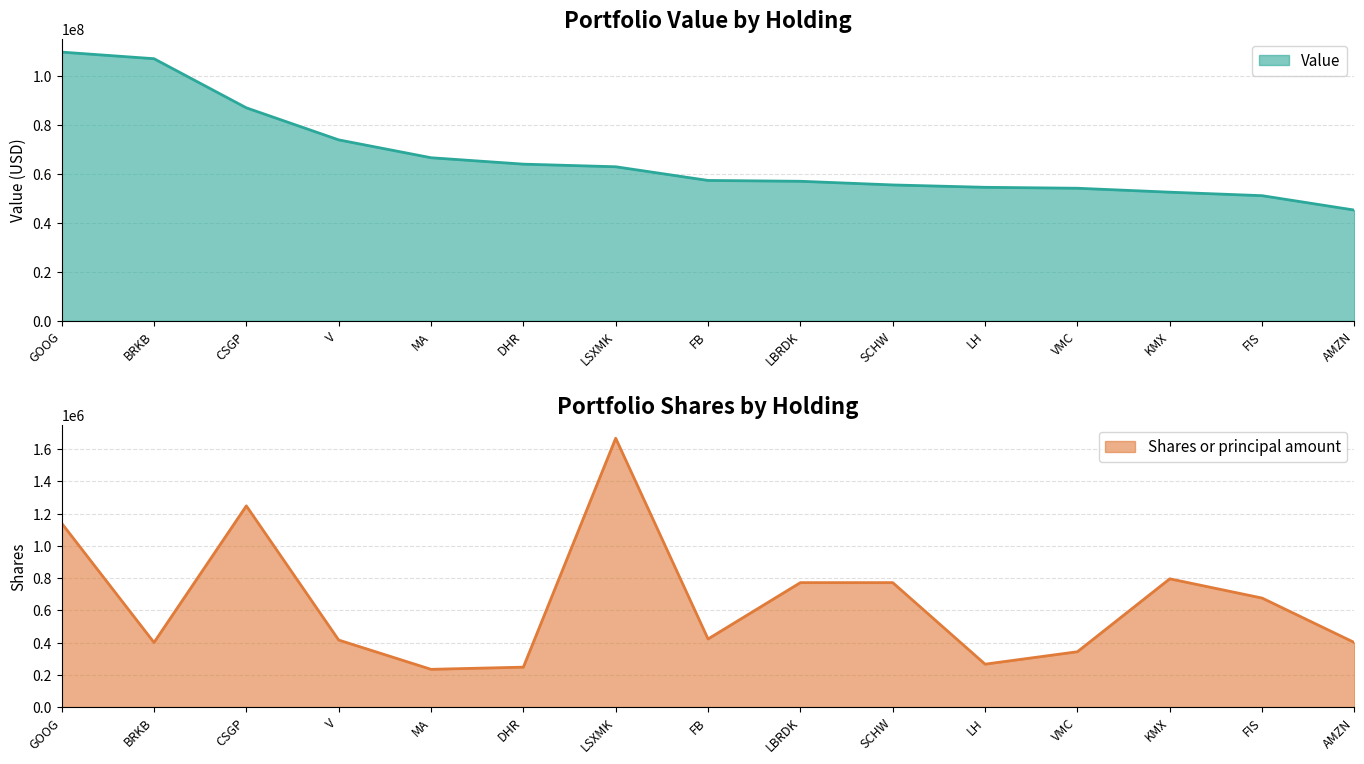

What is the sum of all Shares or principal amount values?

9798542